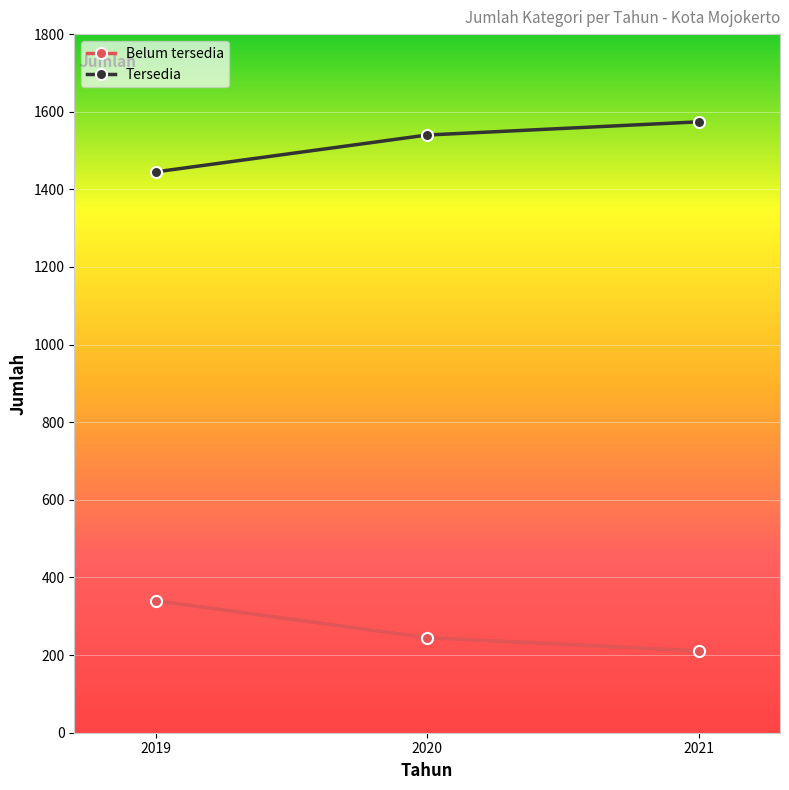

Does the chart display data point markers on the line(s)?

Yes